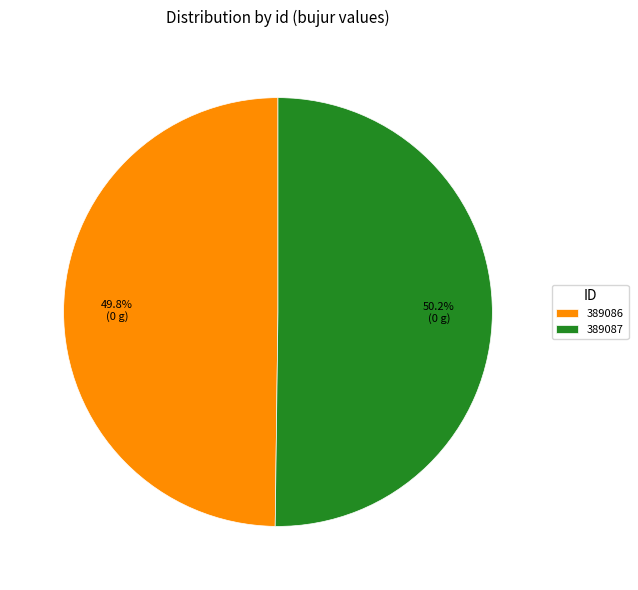

What is the ratio of the value at 389087 to the value at 389086?

1.0